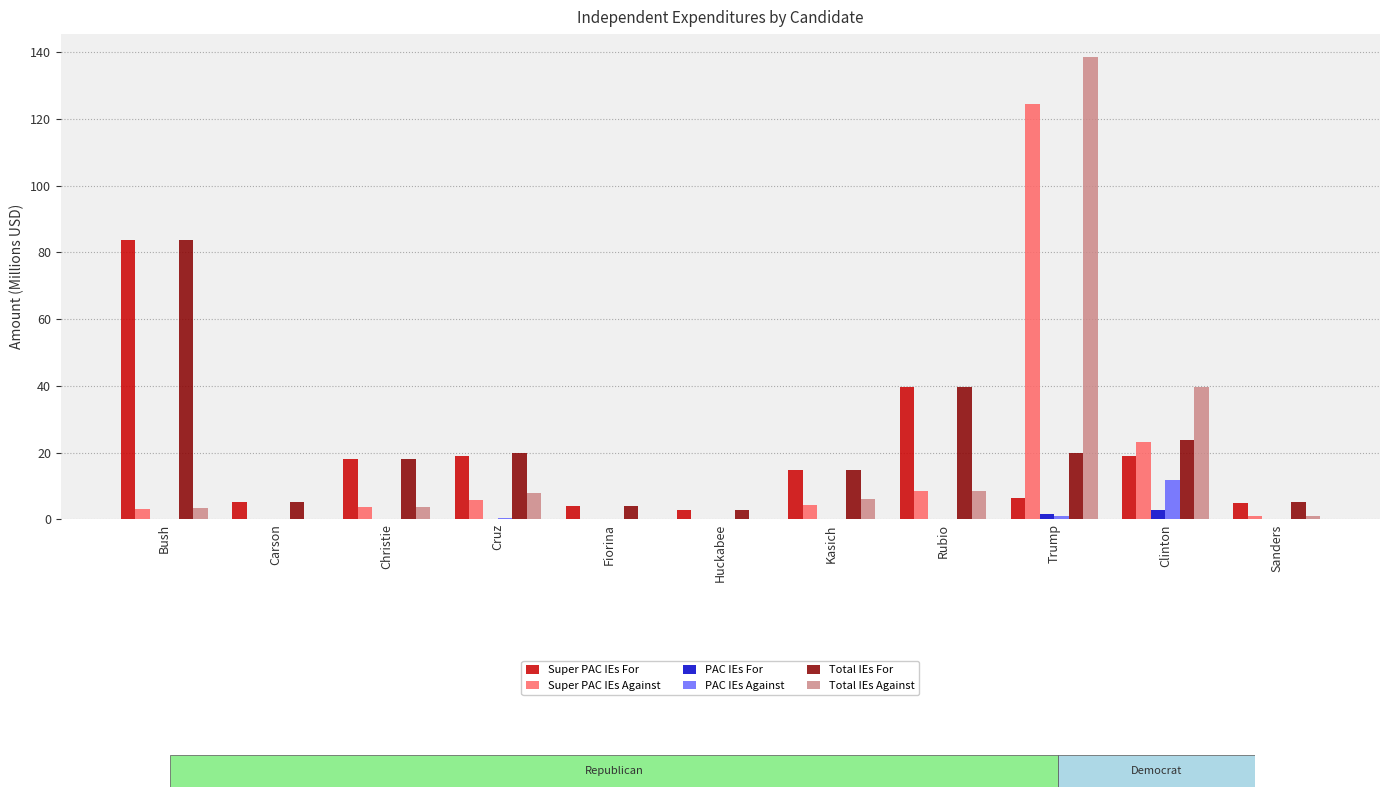

Are the bars horizontal?

No